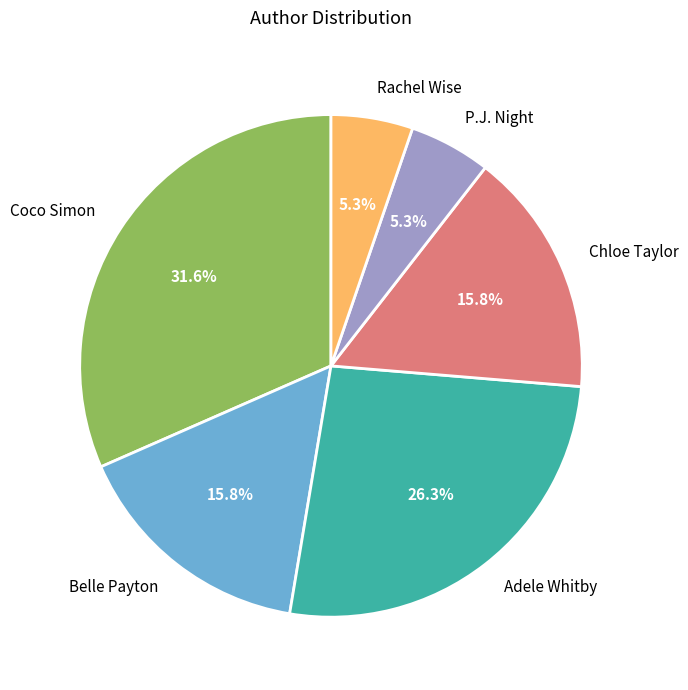

Is the sum of Belle Payton and Rachel Wise greater than half?

No